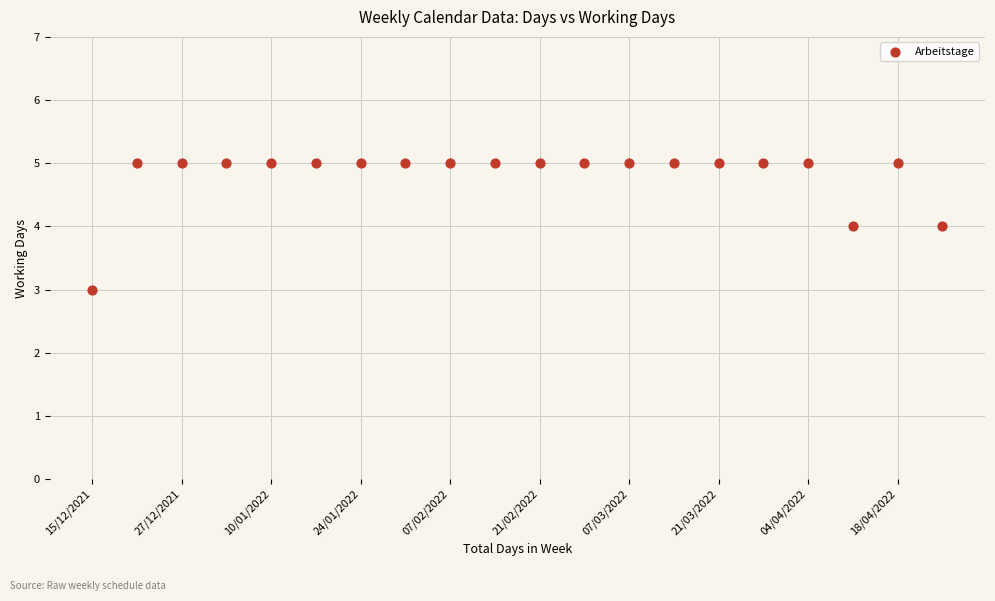

Count the number of points in this scatter plot.

20